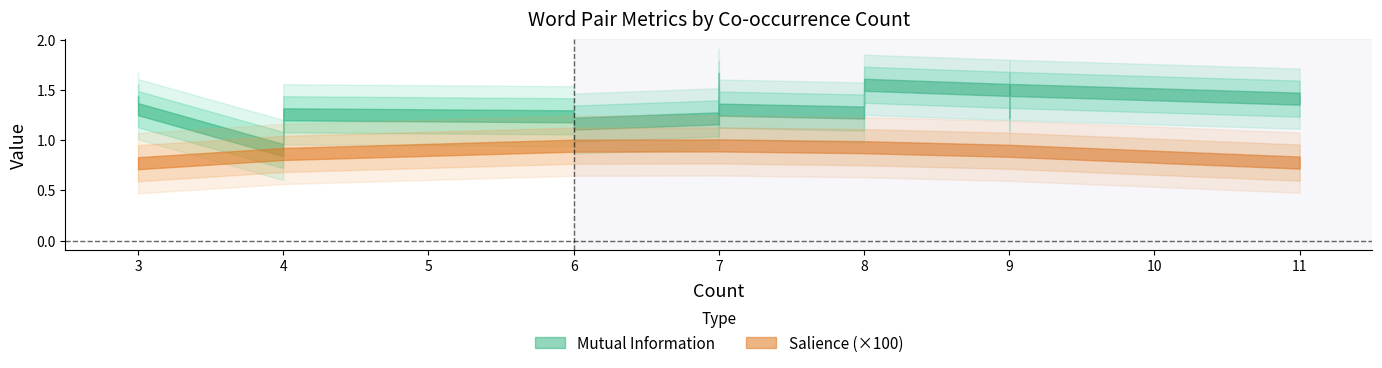

Which label corresponds to the largest value in the chart?

7